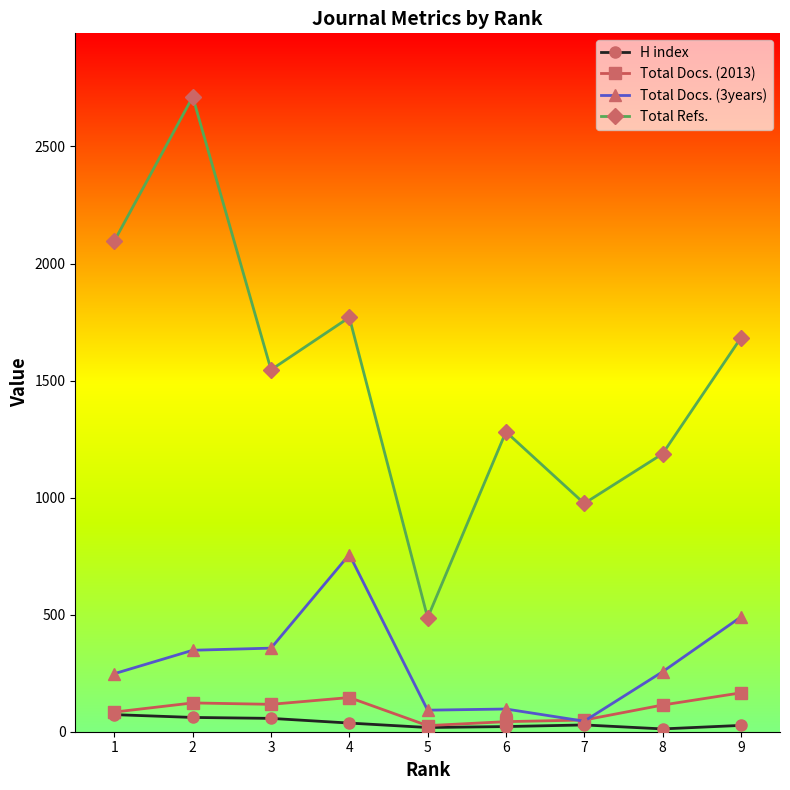

True or false: Total Refs. has more than 2 interior local peaks.

True